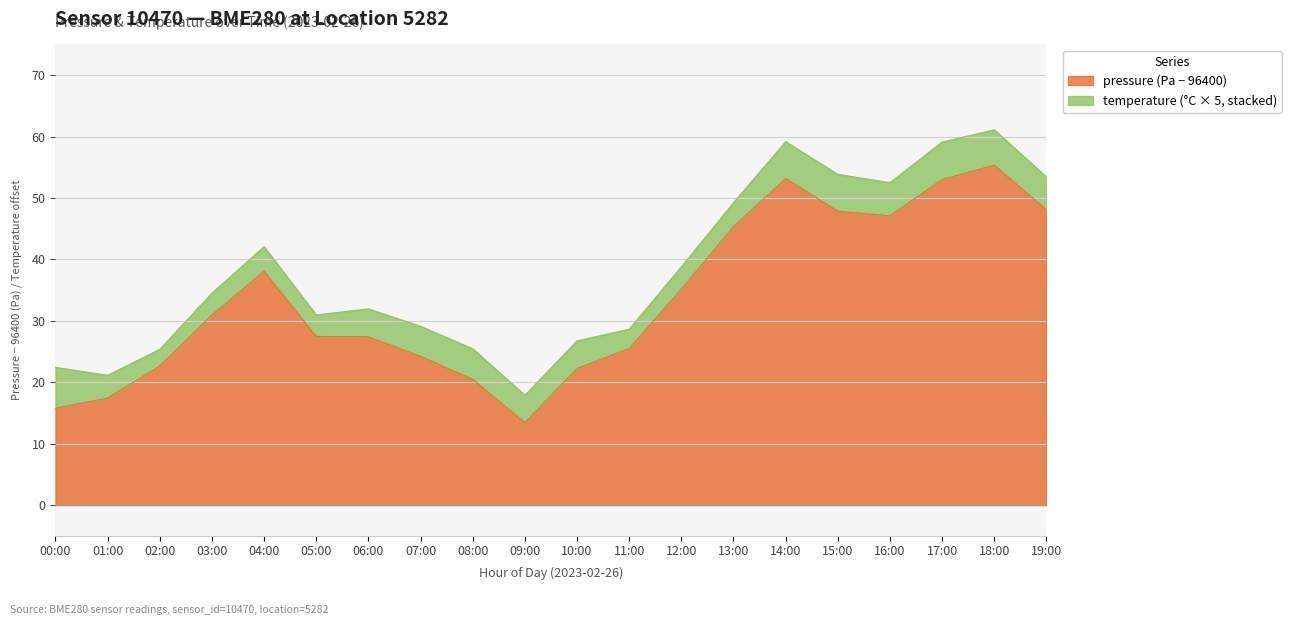

What is the ratio of the value at 05:00 to the value at 17:00?

0.5